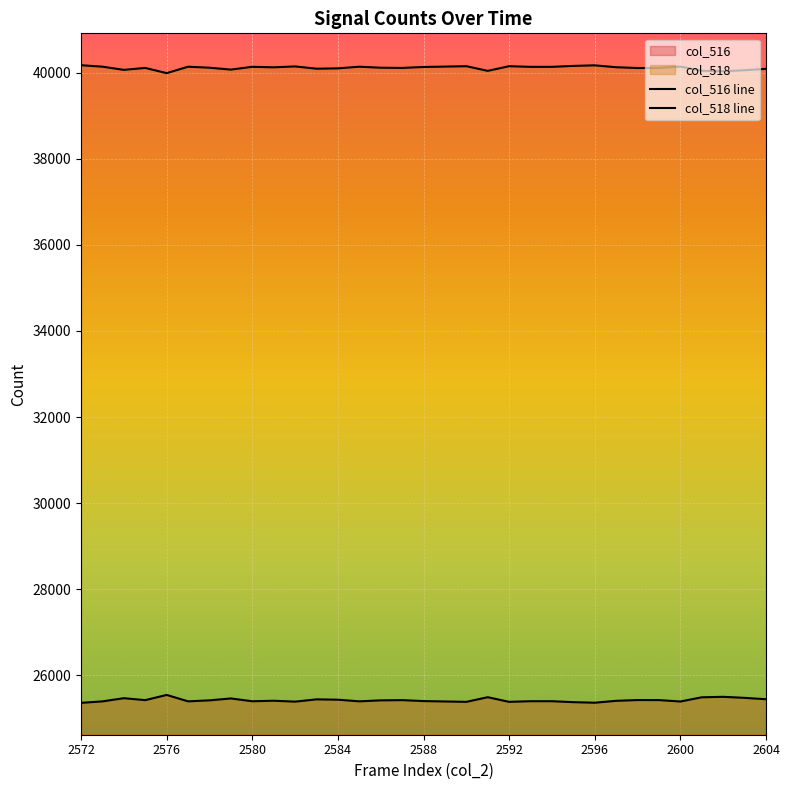

Reading left to right, what are all the values shown in this chart?

col_516: 25358	25392	25466	25421	25542	25393	25416	25460	25395	25407	25386	25439	25431	25393	25416	25421	25399	25390	25381	25489	25381	25396	25396	25374	25361	25405	25423	25422	25389	25487	25498	25474	25442
col_518: 40177	40143	40069	40114	39993	40142	40119	40075	40140	40128	40149	40096	40104	40142	40119	40114	40136	40145	40154	40046	40154	40139	40139	40161	40174	40130	40112	40113	40146	40048	40037	40061	40093